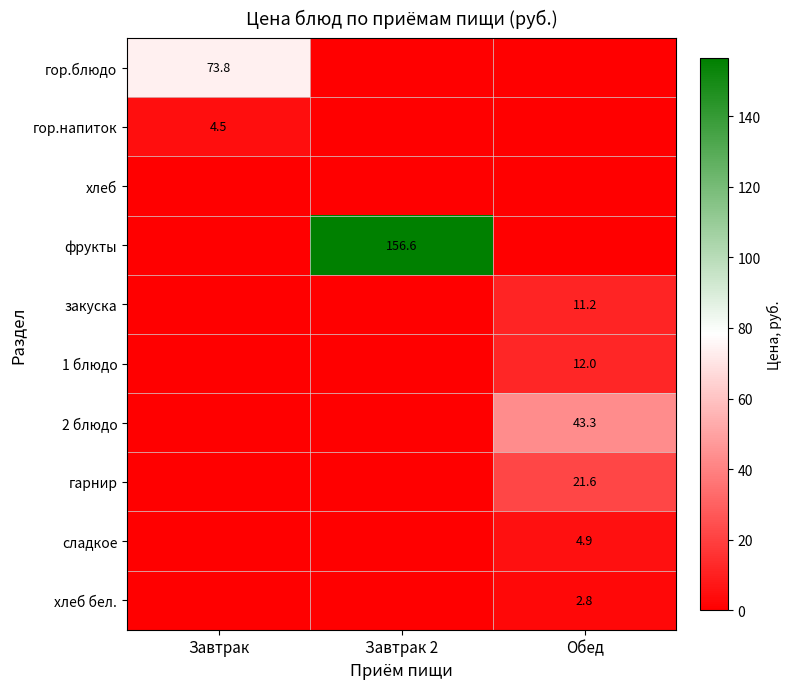

The value of фрукты at Завтрак 2 is 220.5. True or false?

False